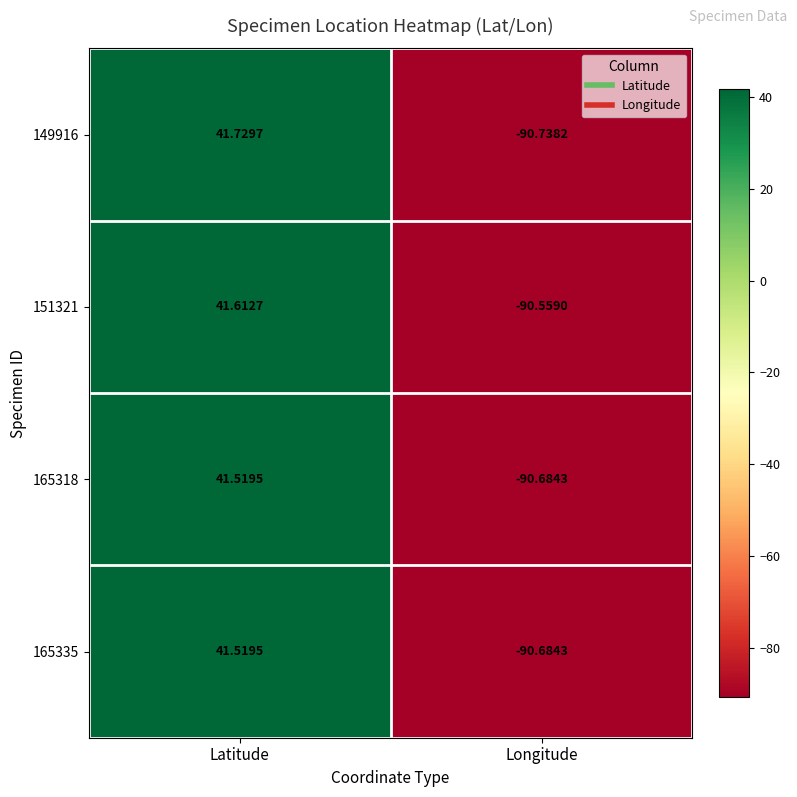

Where does the 165318 series first go above 41?

Latitude